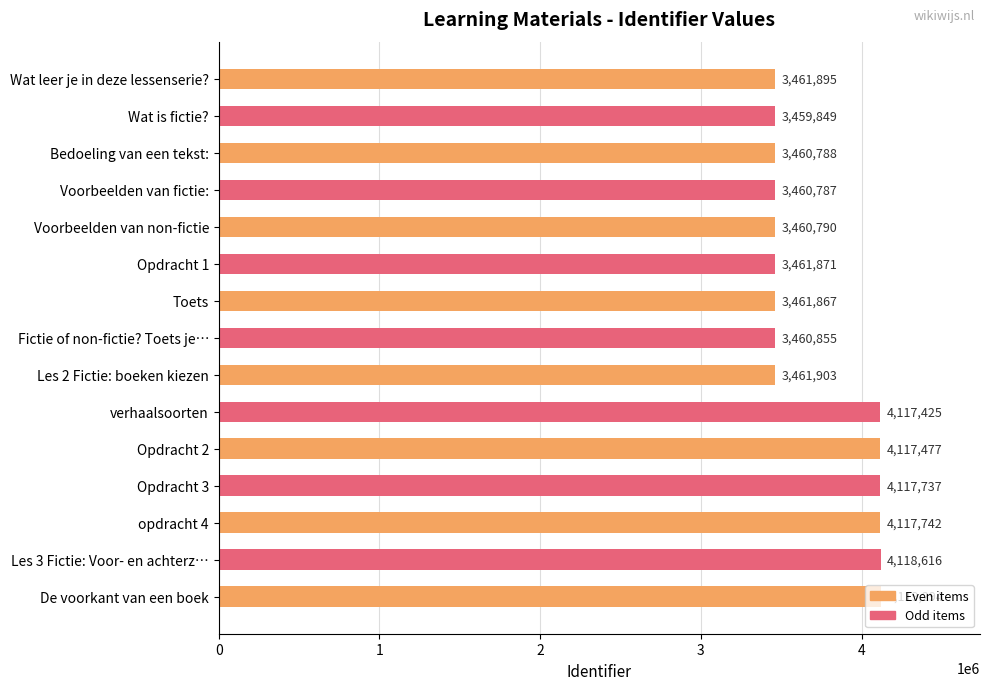

List the labels in order of value, smallest first.

Wat is fictie?, Voorbeelden van fictie:, Bedoeling van een tekst:, Voorbeelden van non-fictie, Fictie of non-fictie? Toets je…, Toets, Opdracht 1, Wat leer je in deze lessenserie?, Les 2 Fictie: boeken kiezen, verhaalsoorten, Opdracht 2, Opdracht 3, opdracht 4, Les 3 Fictie: Voor- en achterz…, De voorkant van een boek